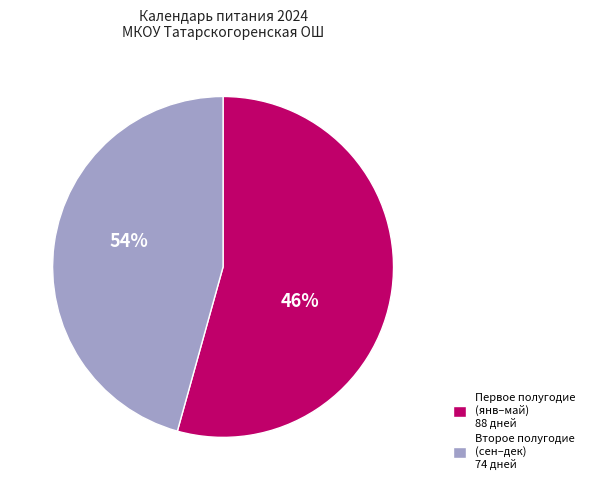

Does ноябрь account for over 50% of the chart?

No